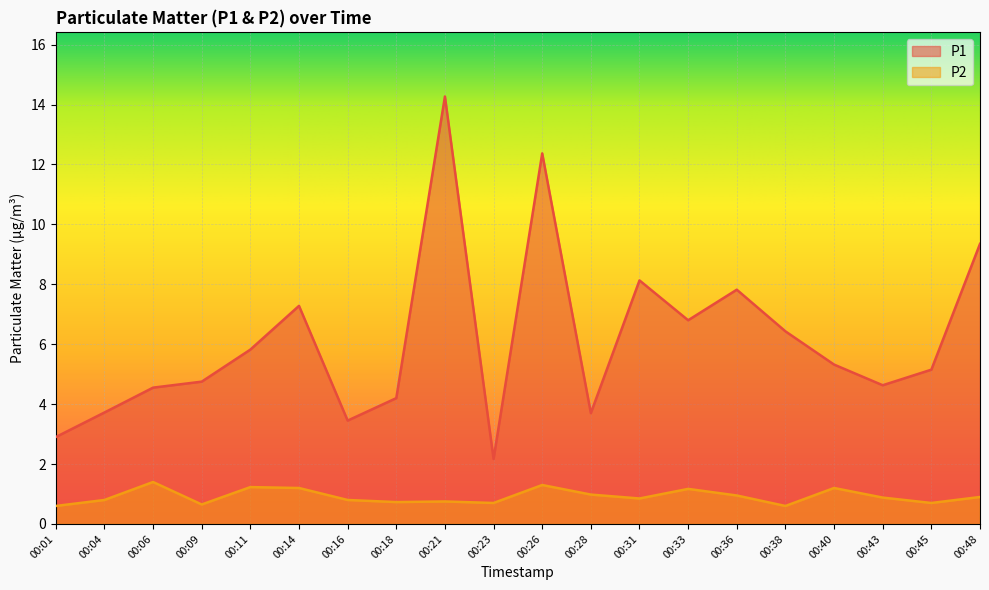

True or false: P1 and P2 intersect in this chart.

False